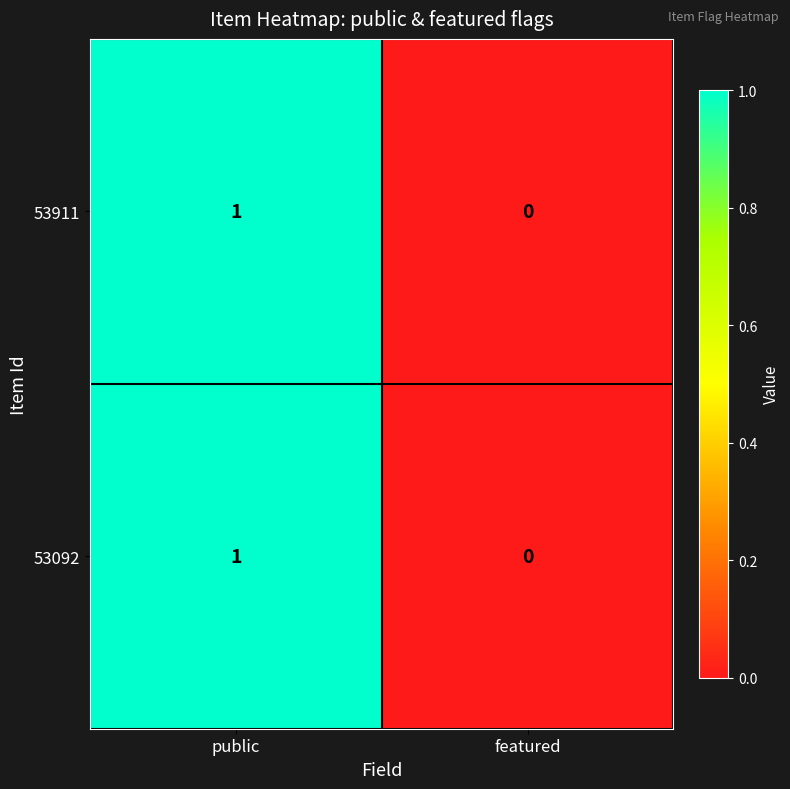

Is it true that 53911 equals 1 at public?

True